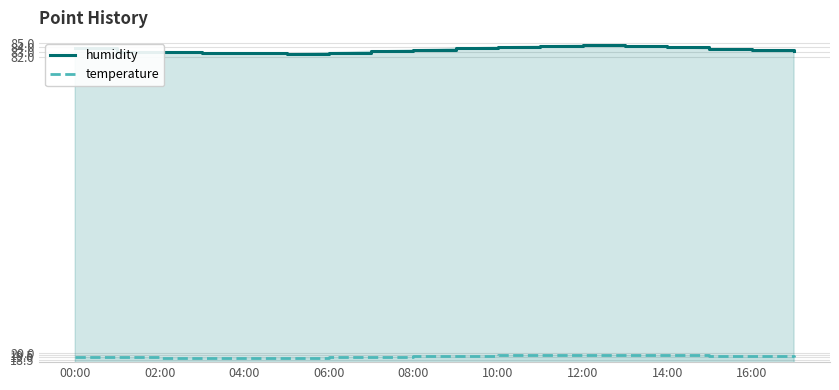

What is the average value of the temperature series?

19.2